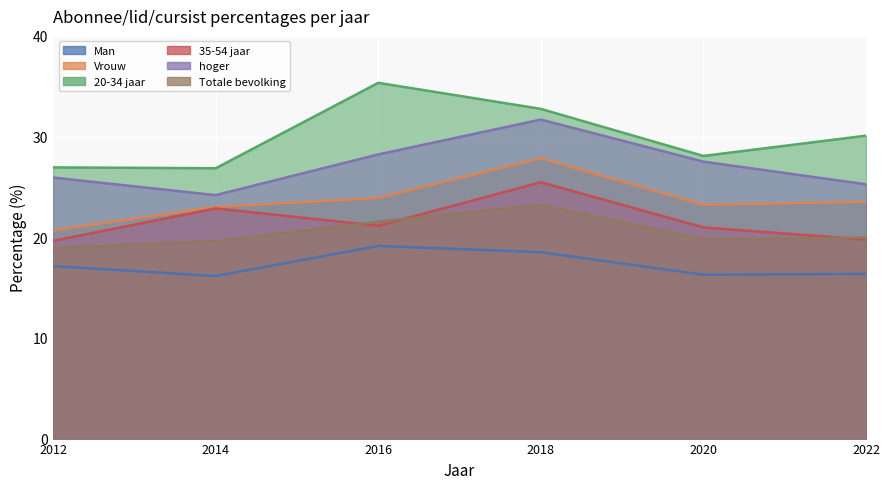

True or false: hoger and Vrouw intersect in this chart.

False